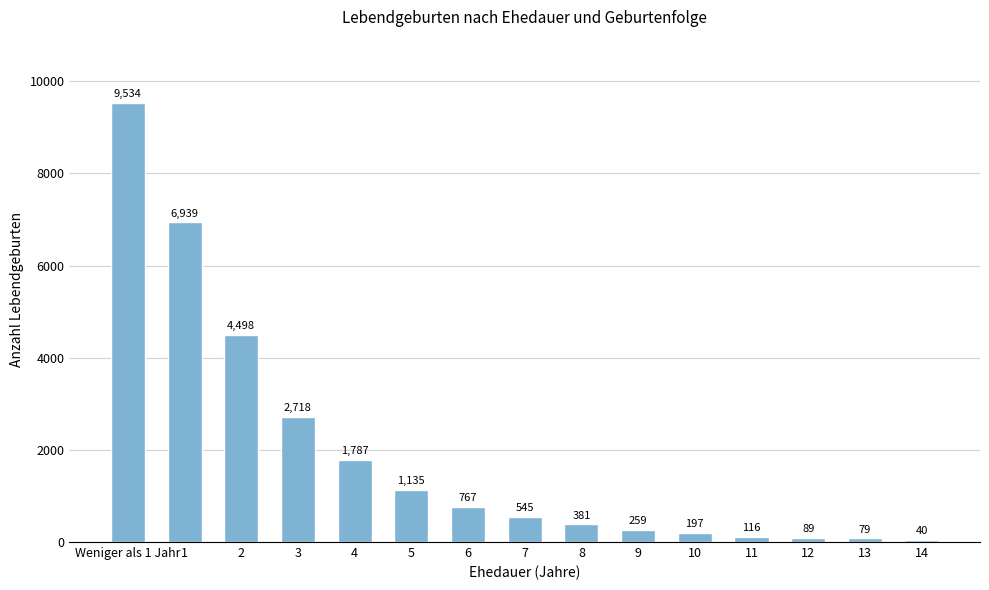

What is the change in value from 3 to 9?

-2459